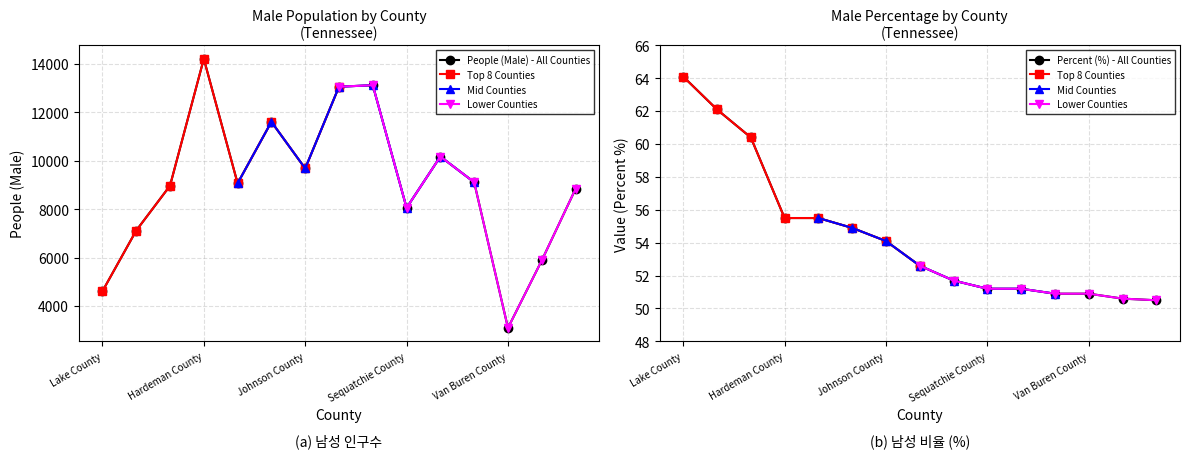

True or false: People (Male) has more than 2 points higher than both neighbors.

True